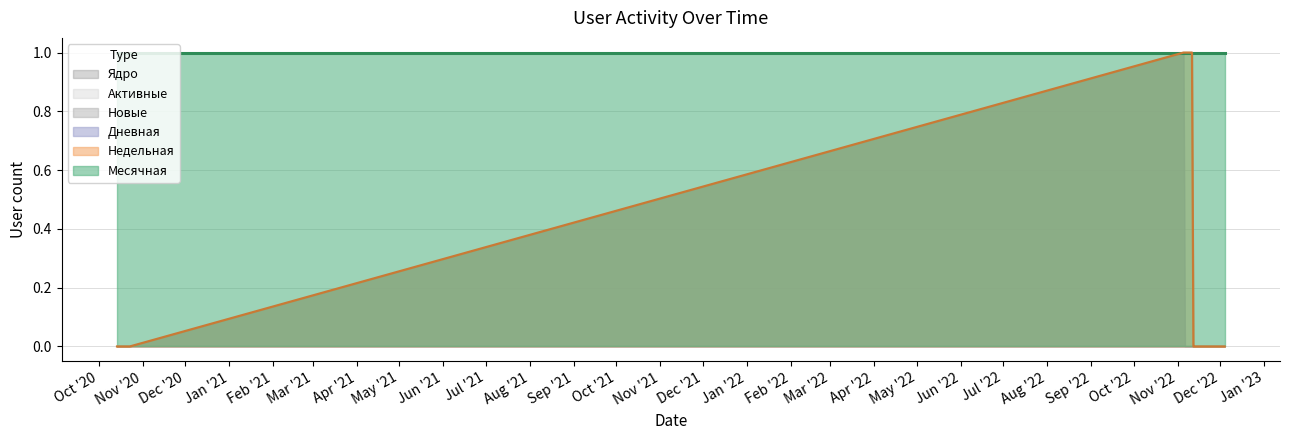

What is the label of the 6th point from the right?

2022-11-09